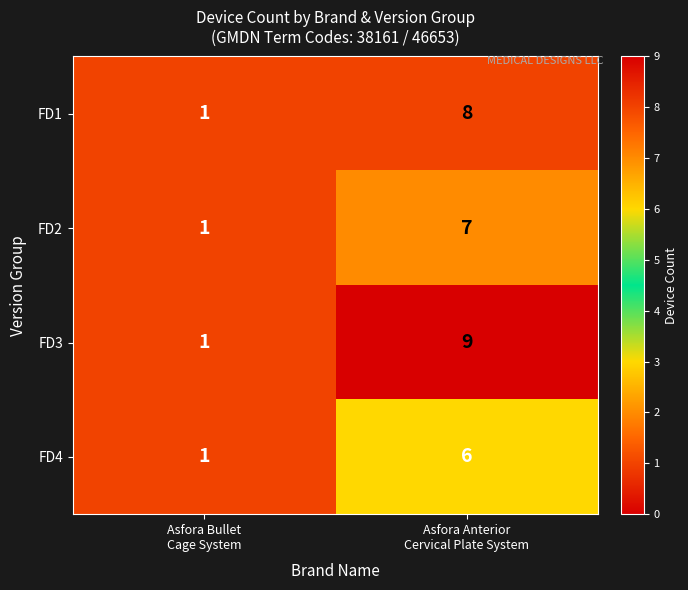

Which series changed the most between Asfora Bullet
Cage System and Asfora Anterior
Cervical Plate System?

FD3